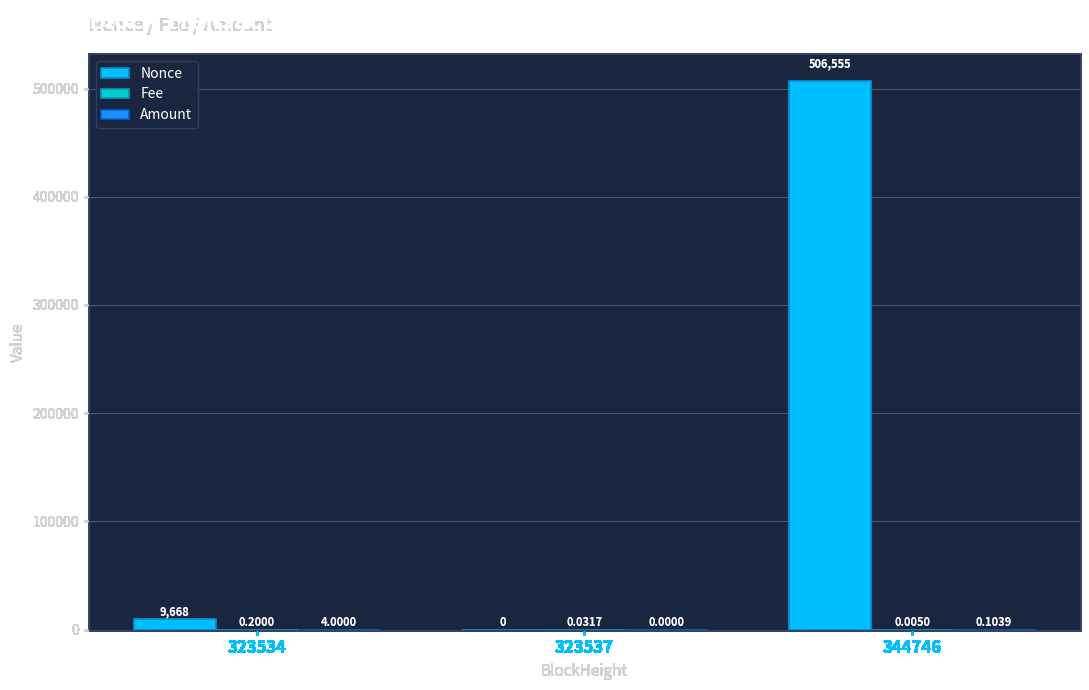

What is the average value of the Nonce series?

172074.3